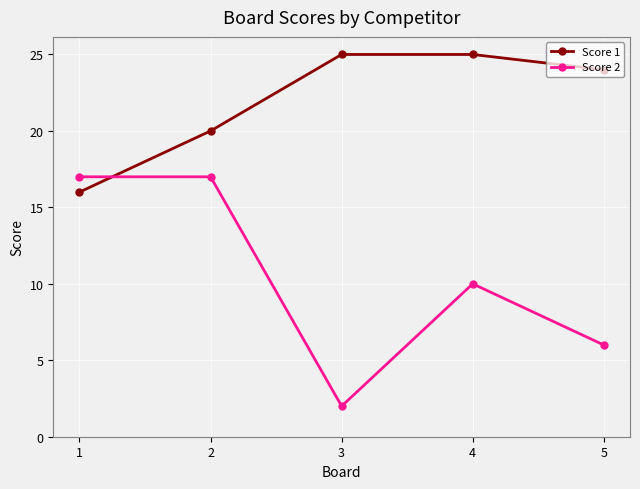

Between which two adjacent categories do Score 1 and Score 2 first intersect?

1 and 2